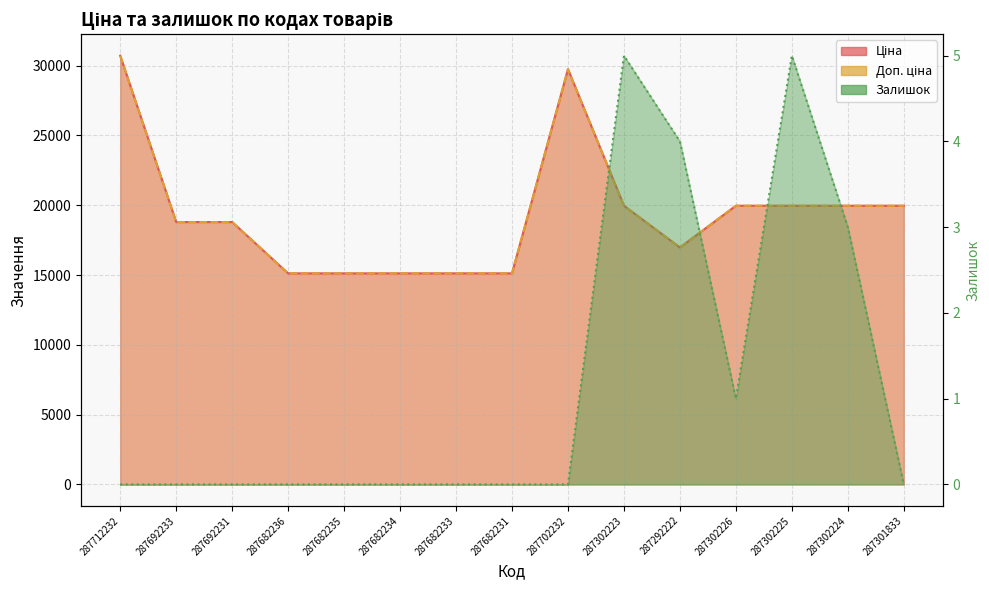

How many values in the Доп. ціна series are below 18796?

6